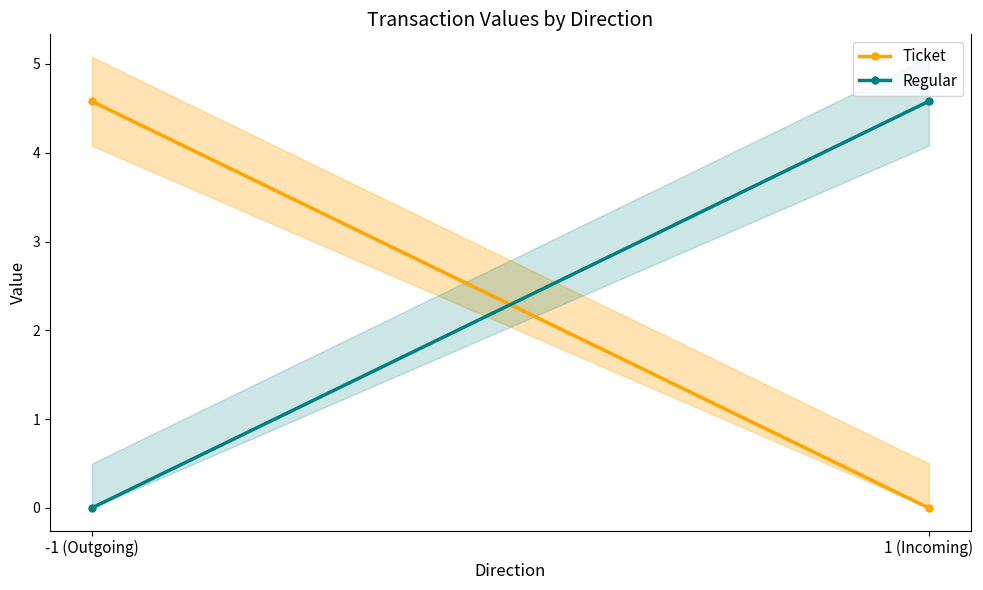

Which series has the largest total across all categories?

Ticket